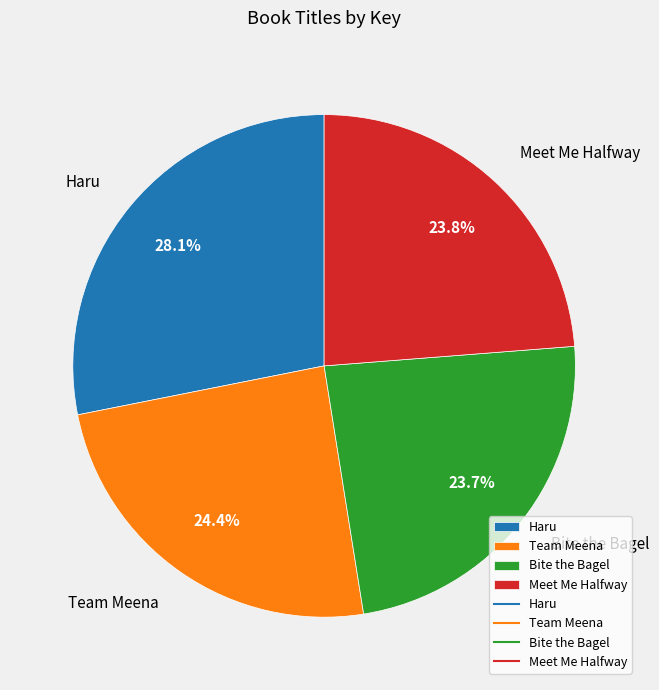

Do Haru and Meet Me Halfway together represent more than half of the pie?

Yes